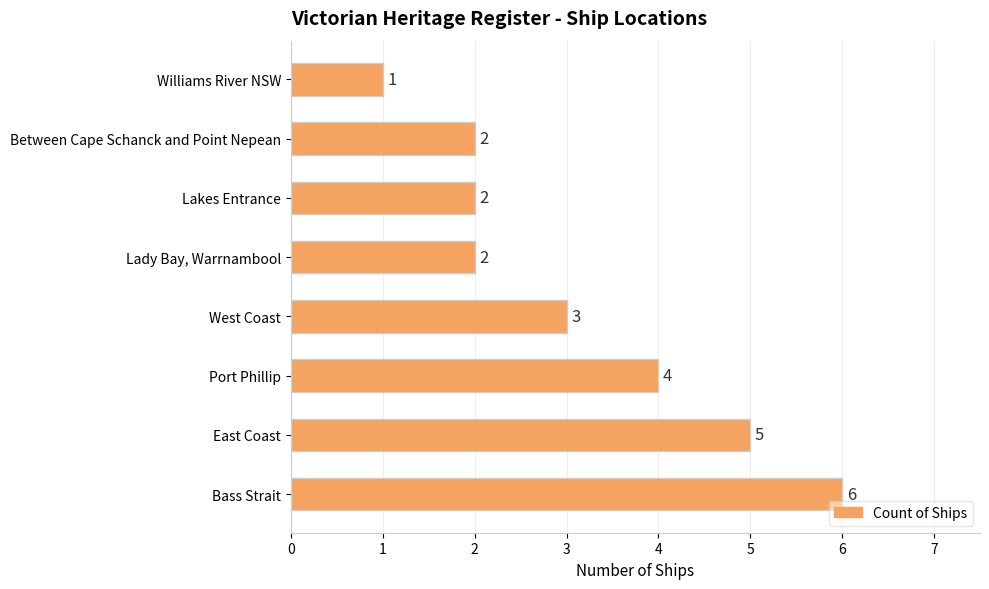

Does the chart contain any negative values?

No